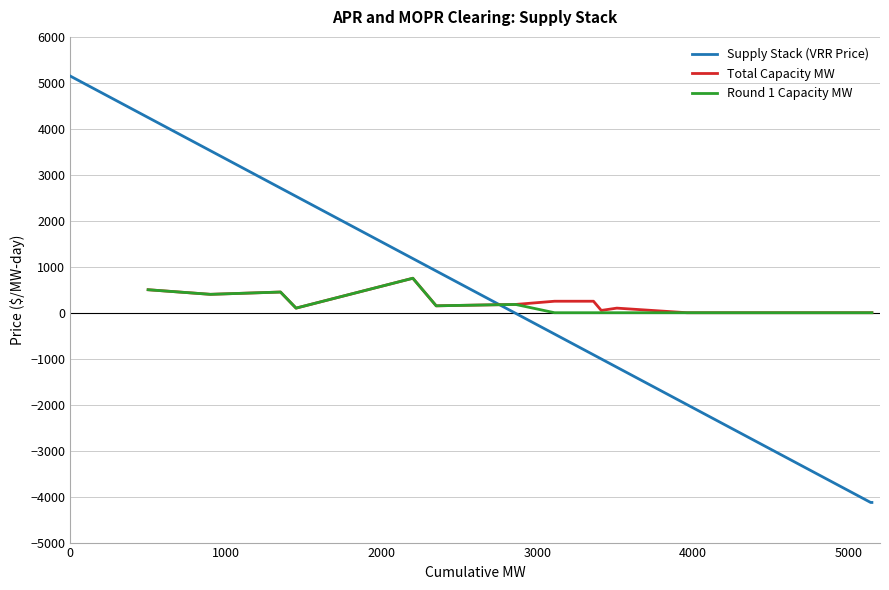

What is the highest value of the Total Capacity MW series?

750